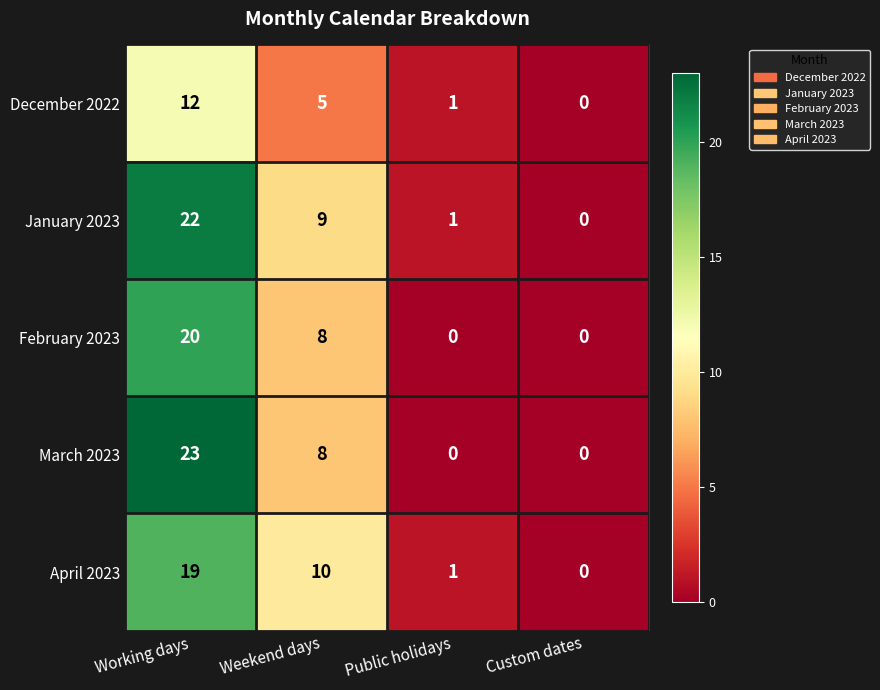

What is the difference between the December 2022 values at Working days and Public holidays?

11